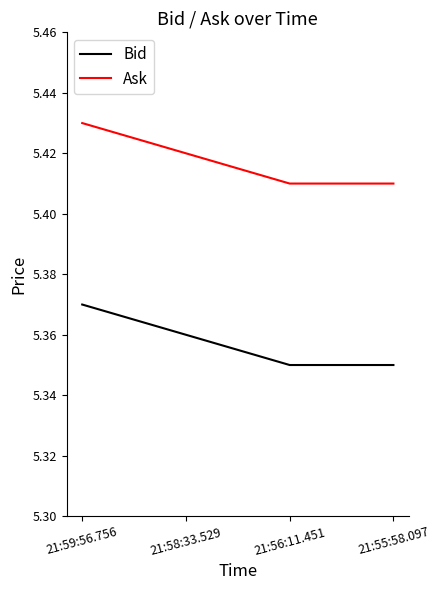

Is the value of Bid at 21:59:56.756 greater than the value of Ask at 21:55:58.097?

No